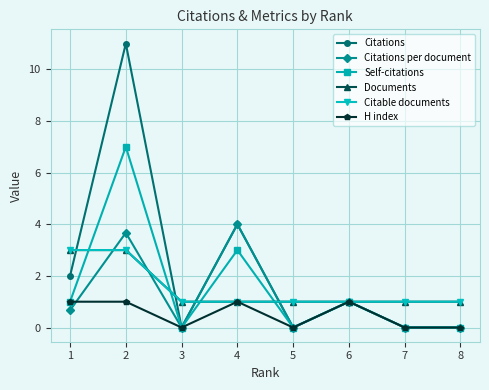

At which label does Citations reach its minimum?

3